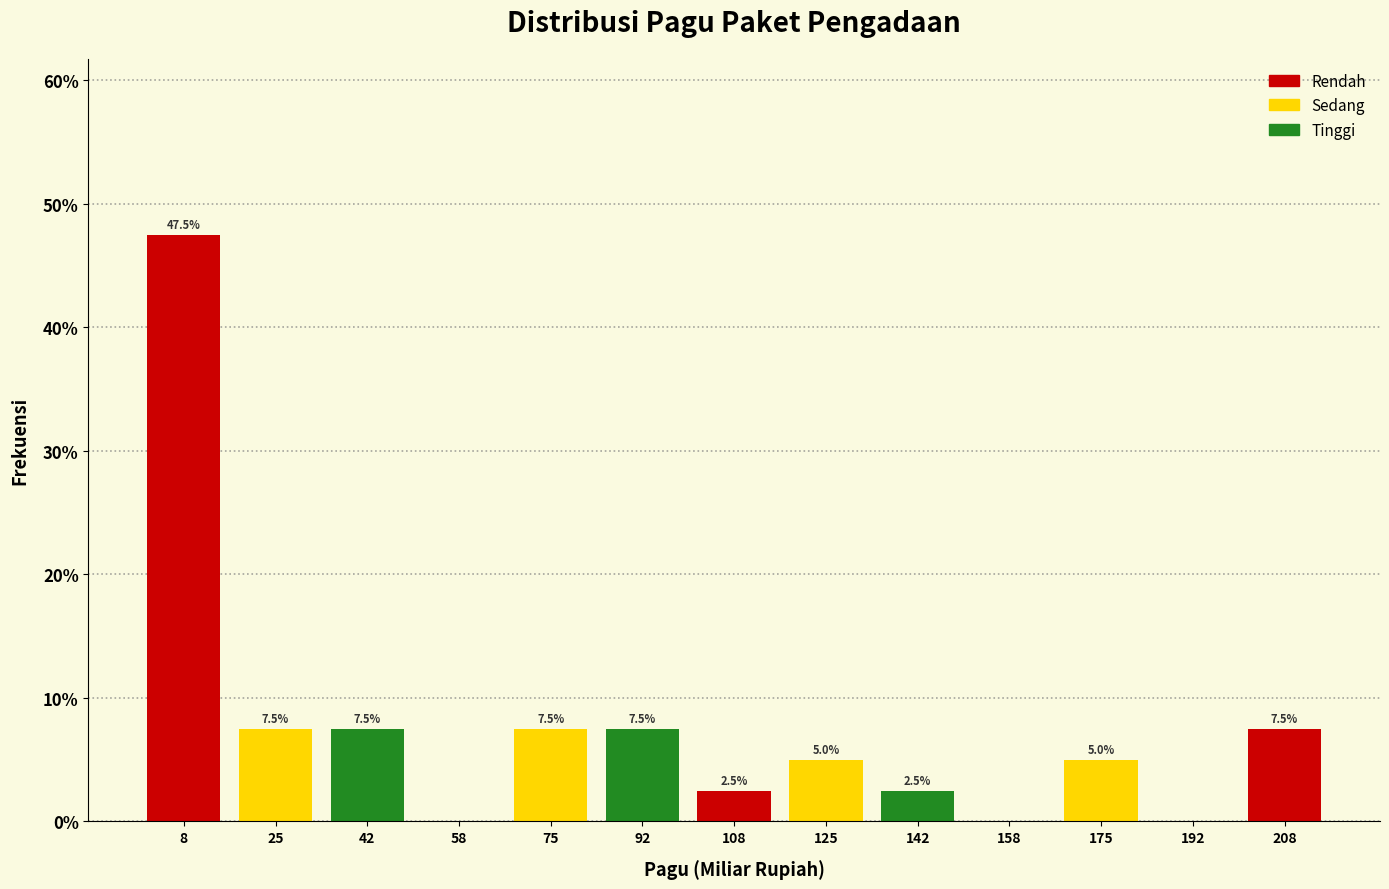

Which range on the x-axis has the tallest bar?

0 to 18